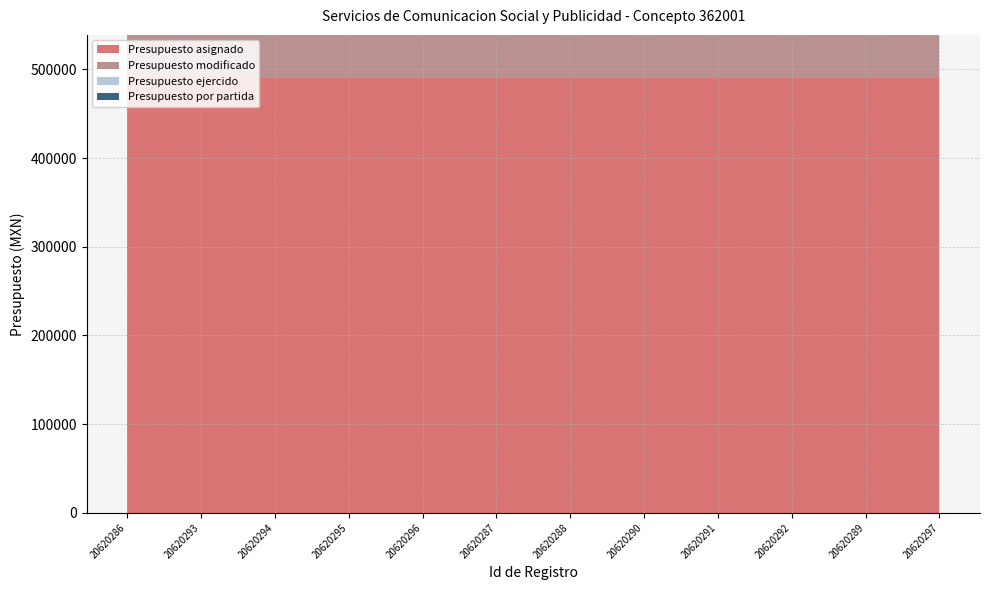

Reading left to right, what are all the values shown in this chart?

Presupuesto asignado: 489815.9	489815.9	489815.9	489815.9	489815.9	489815.9	489815.9	489815.9	489815.9	489815.9	489815.9	489815.9
Presupuesto modificado: 267614.7	267614.7	267614.7	267614.7	267614.7	267614.7	267614.7	267614.7	267614.7	267614.7	267614.7	267614.7
Presupuesto ejercido: 93511.2	93511.2	93511.2	93511.2	93511.2	93511.2	93511.2	93511.2	93511.2	93511.2	93511.2	93511.2
Presupuesto por partida: 26048.0	26048.0	26048.0	26048.0	26048.0	26048.0	26048.0	26048.0	26048.0	26048.0	26048.0	26048.0